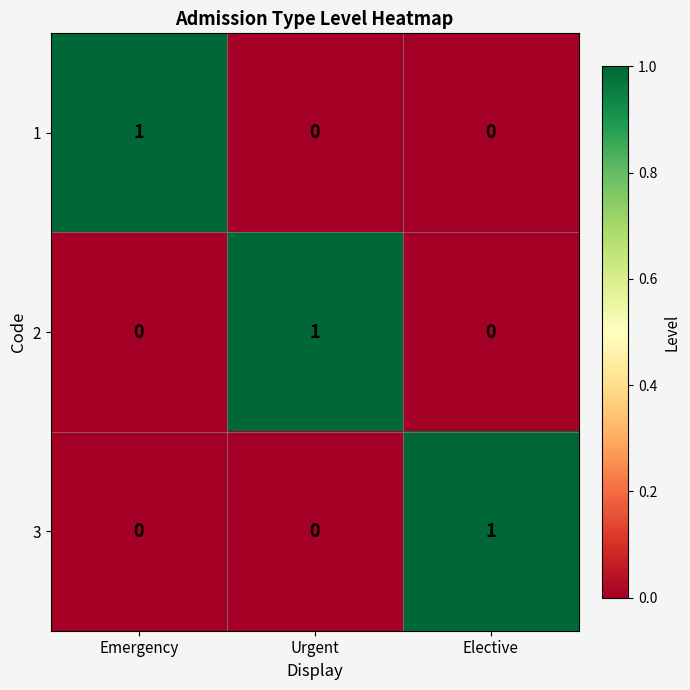

The 1 series shows 2 at Emergency. True or false?

False